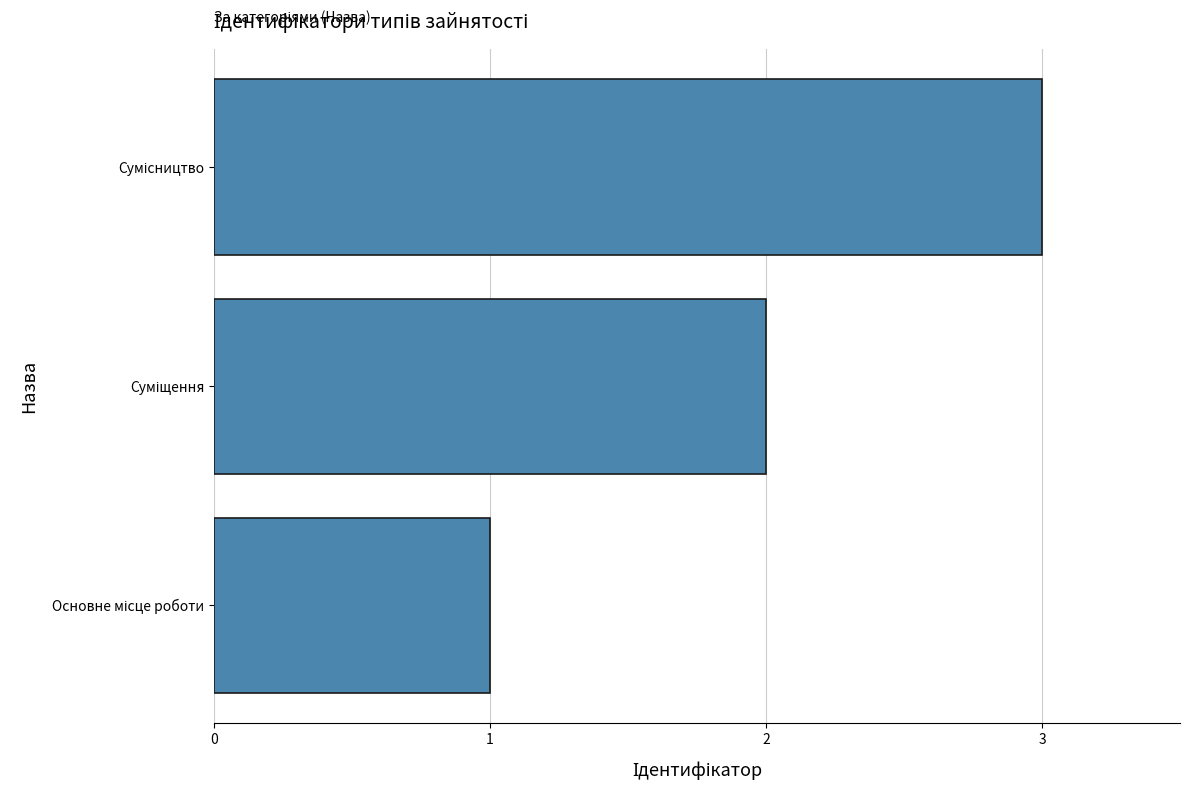

What is the sum of all values?

6